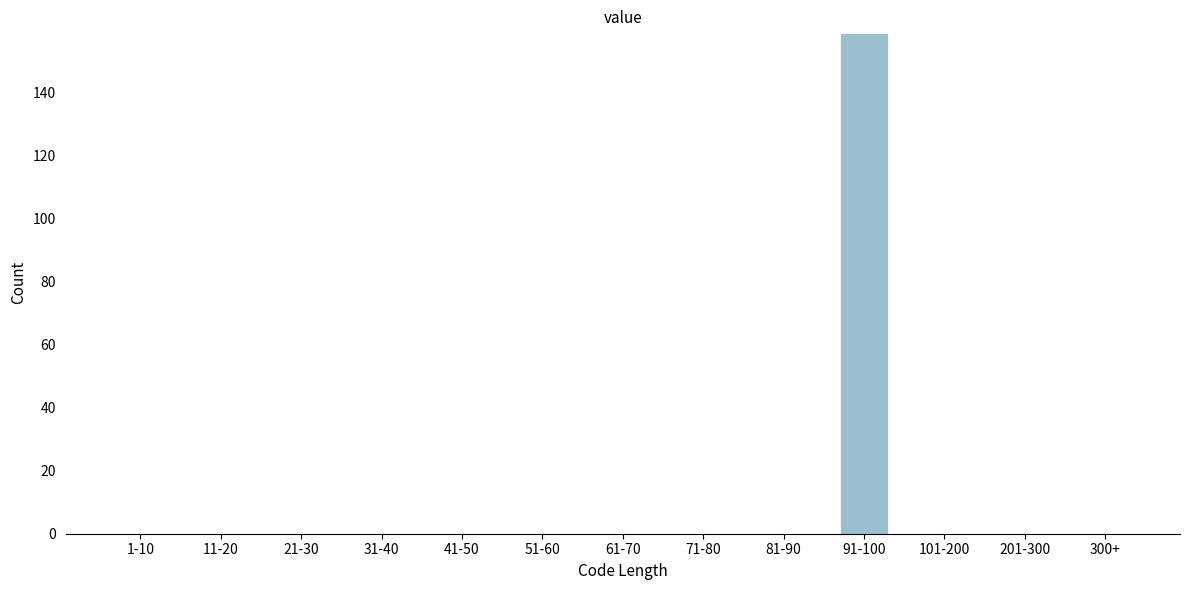

Reading right to left, list all the values displayed in this chart.

300+=0	201-300=0	101-200=0	91-100=159	81-90=0	71-80=0	61-70=0	51-60=0	41-50=0	31-40=0	21-30=0	11-20=0	1-10=0